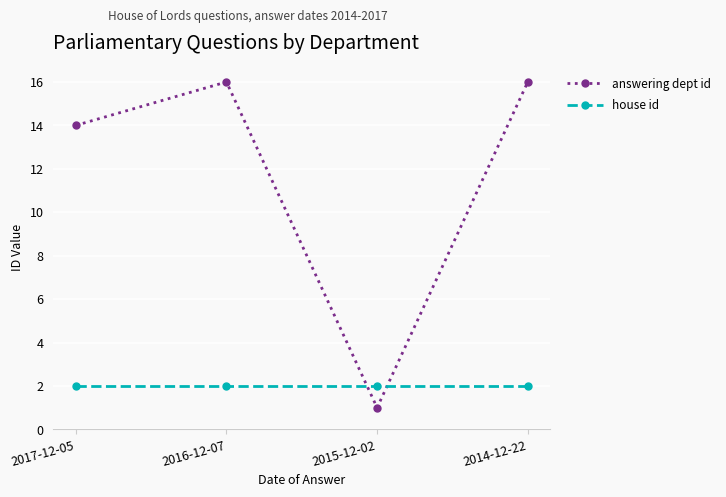

Which series changed the most between 2017-12-05 and 2014-12-22?

answering dept id